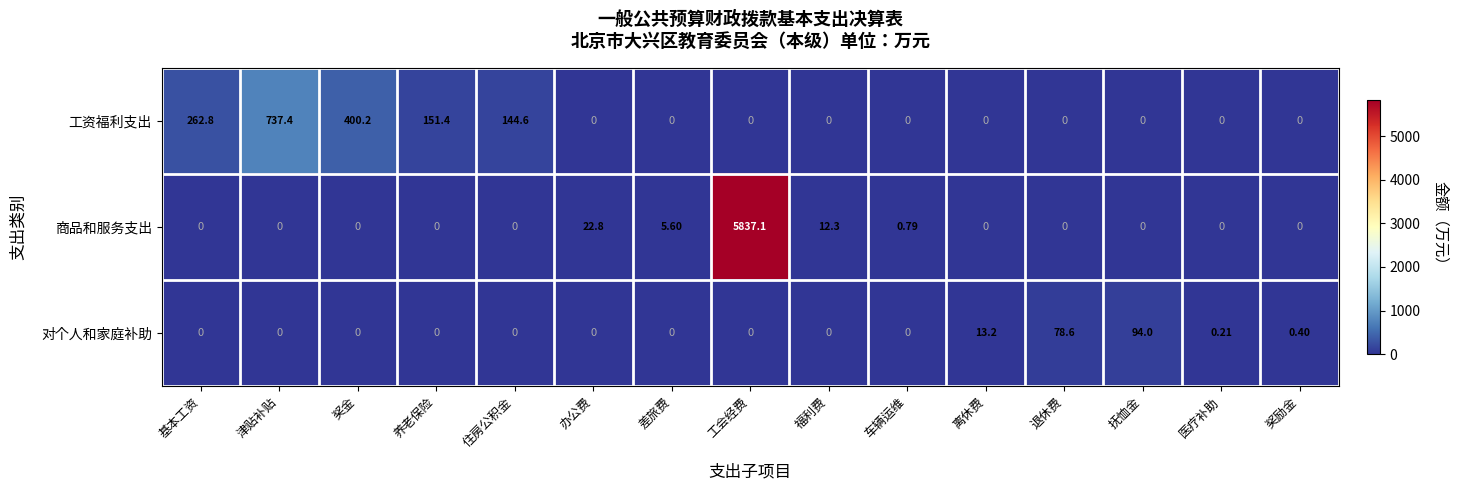

Which category has the highest value in the 对个人和家庭补助 series?

抚恤金